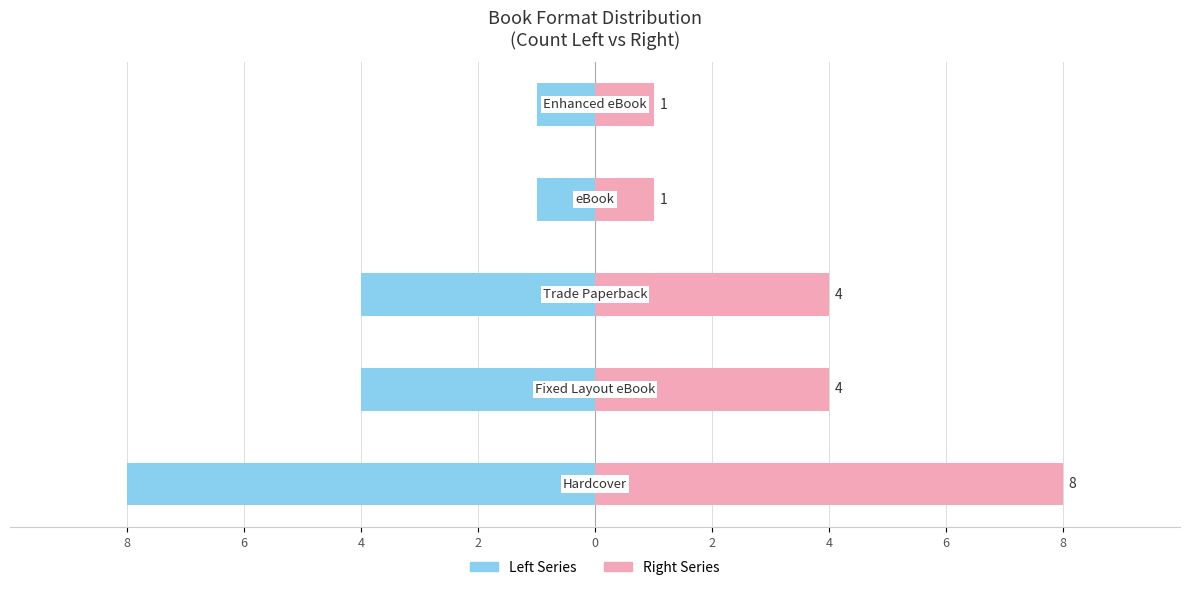

Reading left to right, extract all data points from this chart.

Count (Left): -8	-4	-4	-1	-1
Count (Right): 8	4	4	1	1